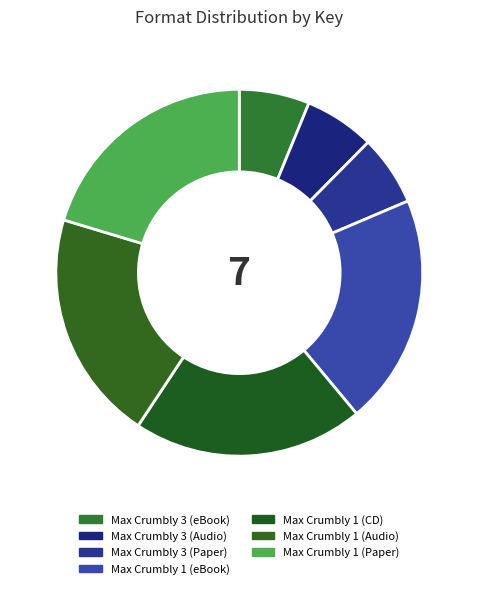

How many segments does this pie chart have?

7